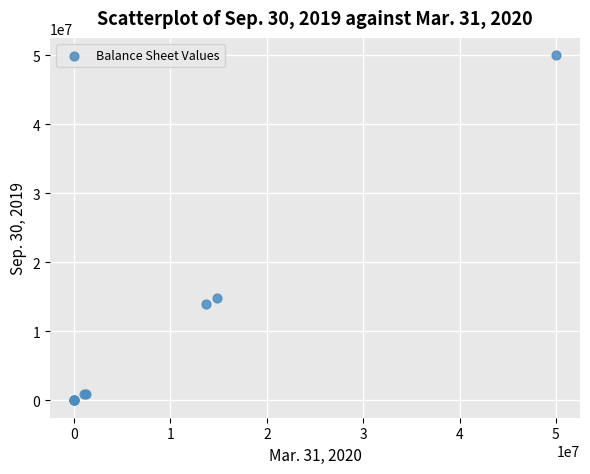

What Y value in the scatter plot is closest to 25000000?

14839836.0